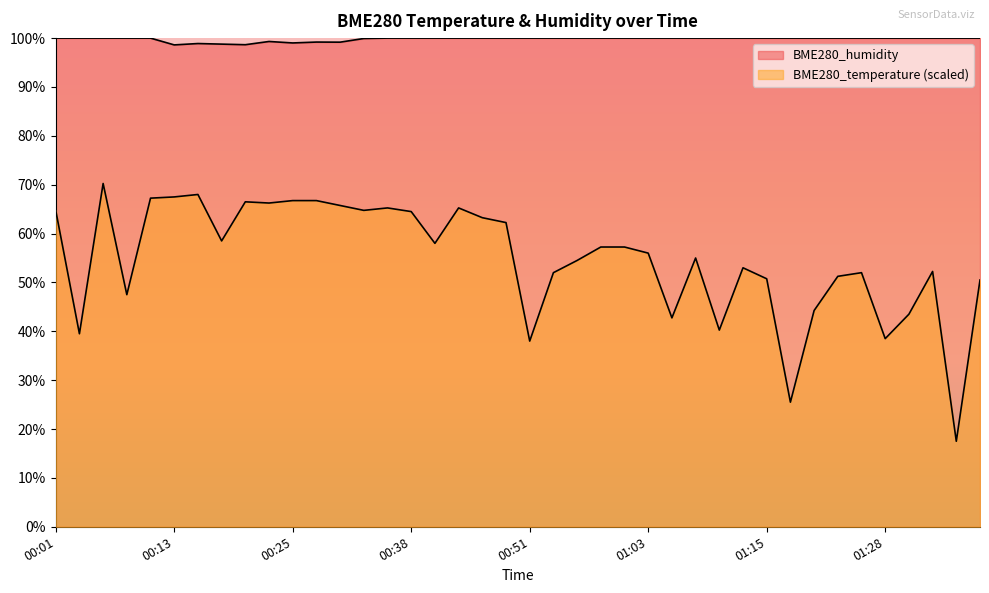

How many lines are shown in the chart?

2